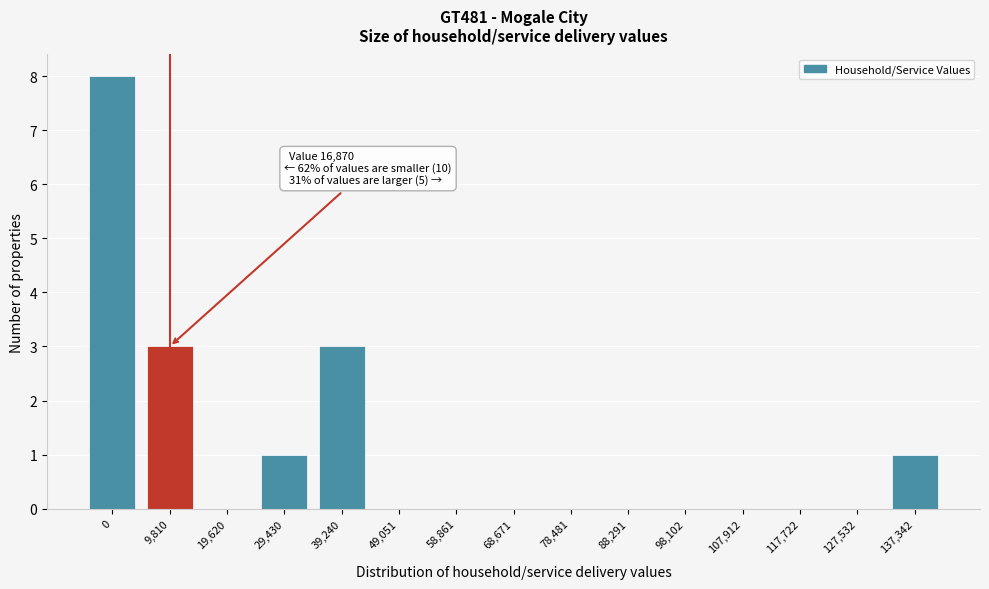

Reading left to right, transcribe all the data shown in this chart.

0=8	9,810=3	19,620=0	29,430=1	39,240=3	49,051=0	58,861=0	68,671=0	78,481=0	88,291=0	98,102=0	107,912=0	117,722=0	127,532=0	137,342=1